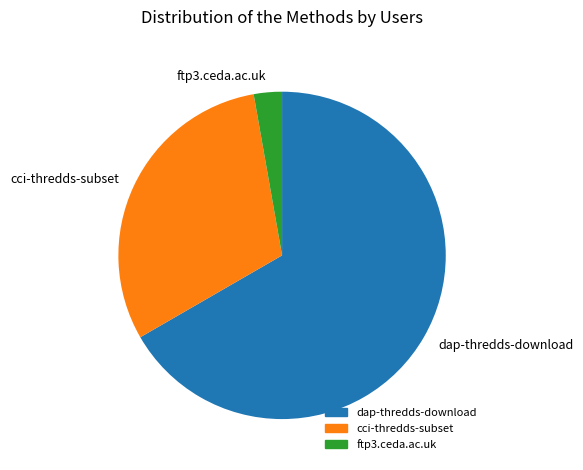

Approximately how many times larger is the value at cci-thredds-subset compared to ftp3.ceda.ac.uk?

11.0